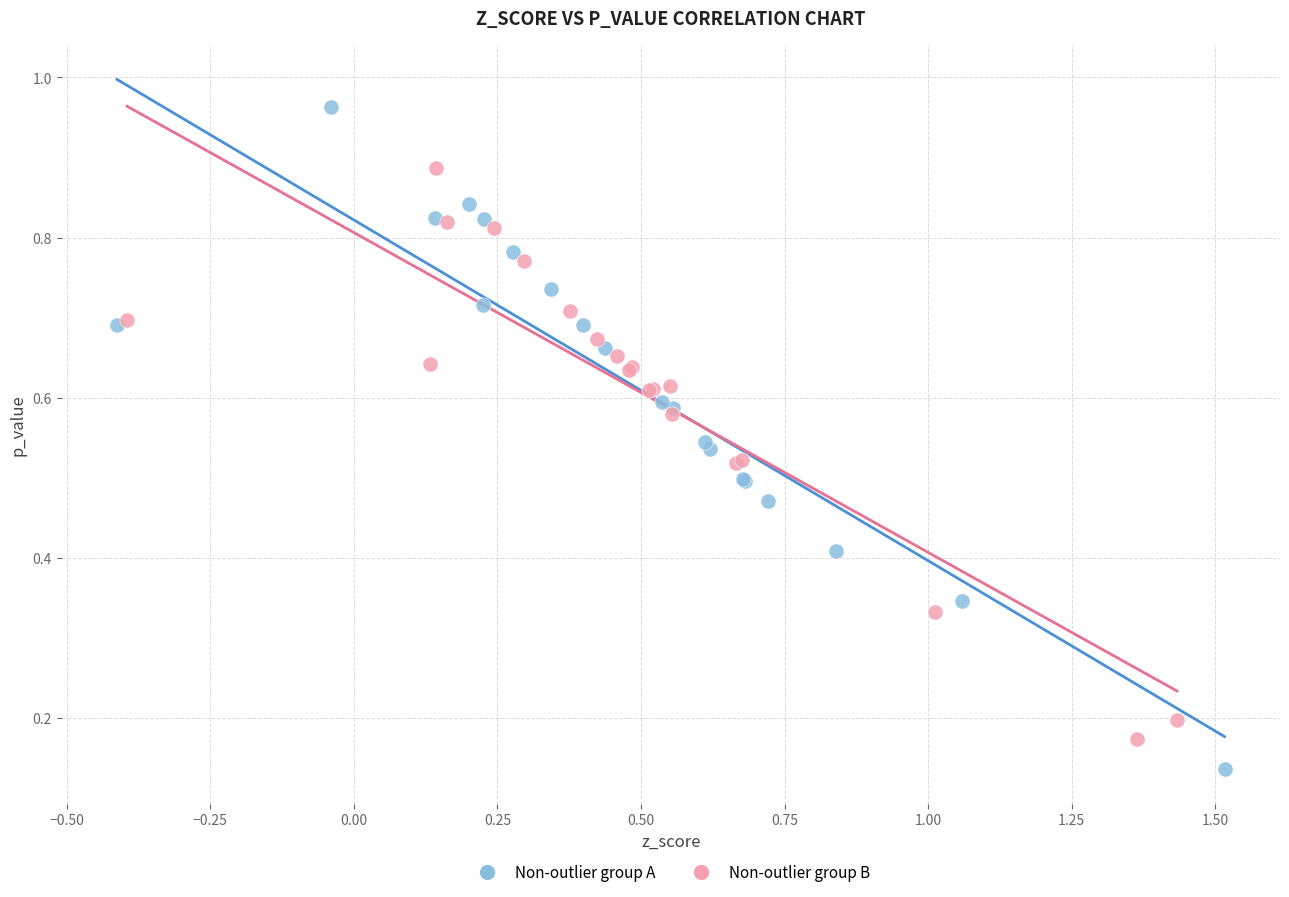

Which series has the widest spread of Y values?

Non-outlier group A